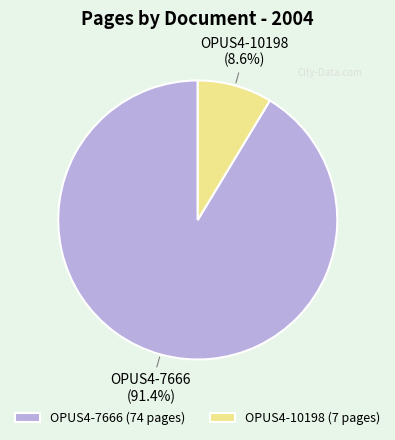

Count the number of slices in the pie.

2